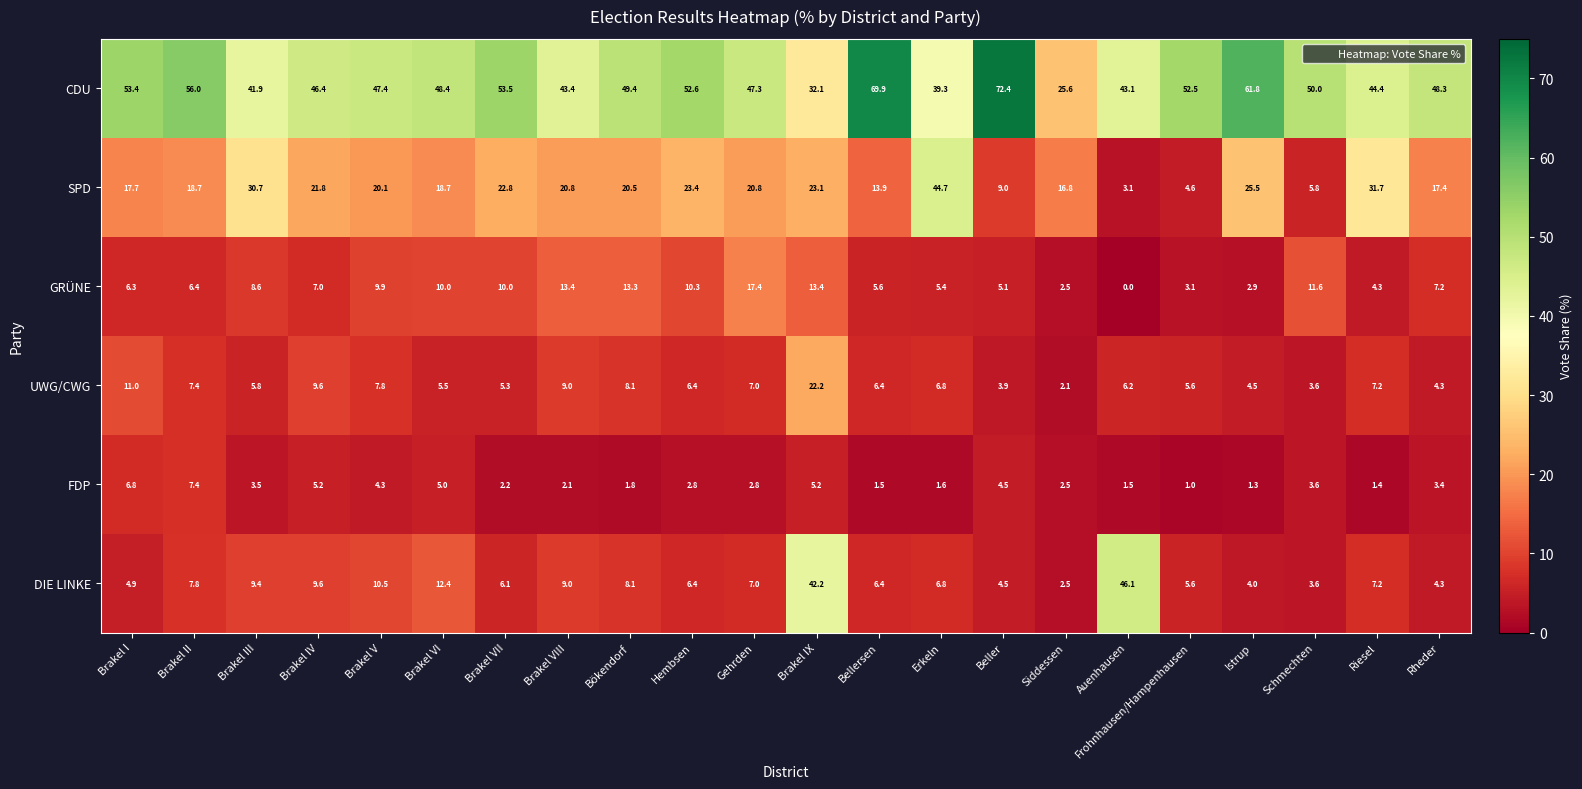

What is the difference between the maximum and second lowest values in the DIE LINKE series?

42.5